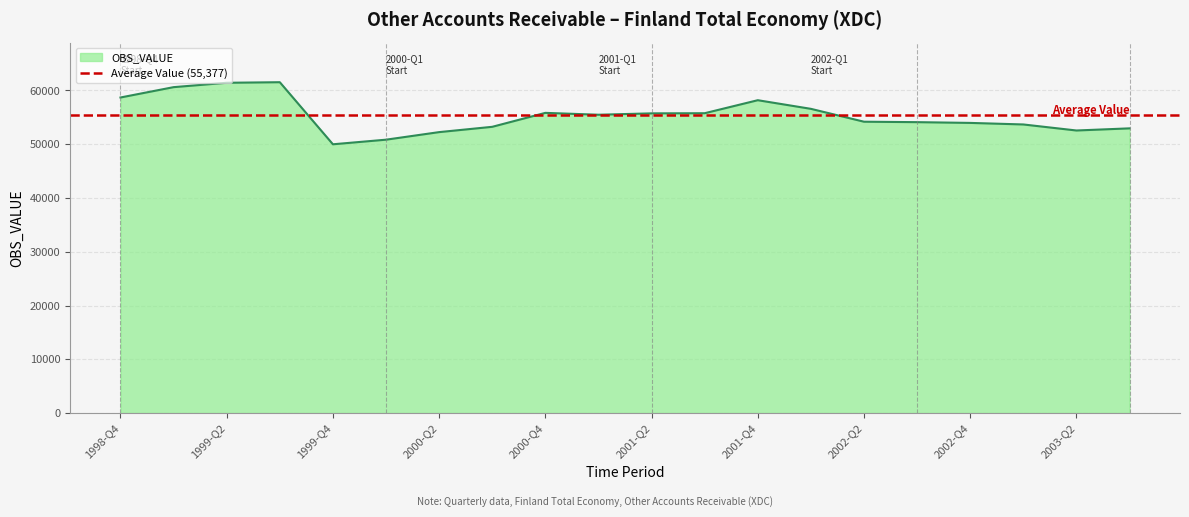

Which has a higher value, 2001-Q3 or 2002-Q4?

2001-Q3